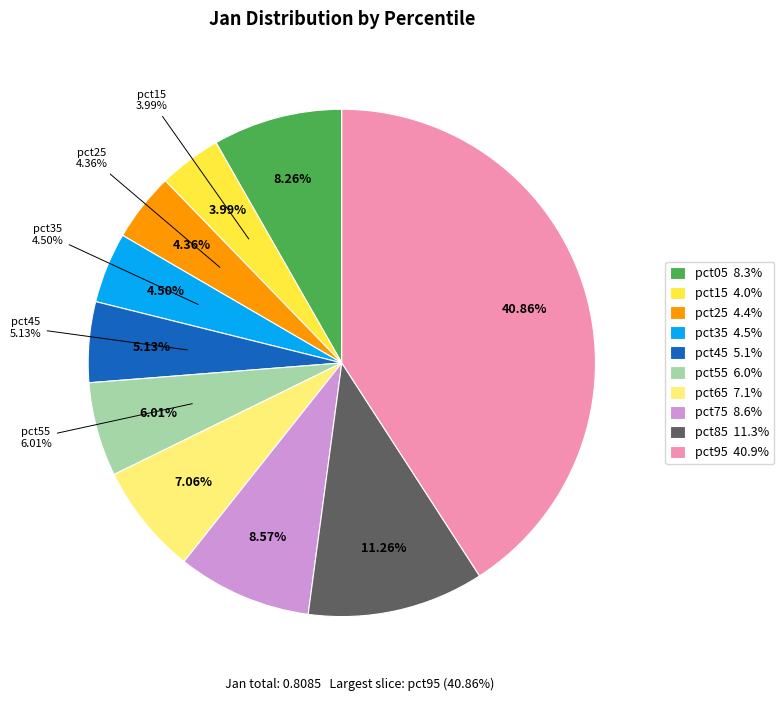

Which has a higher value, pct45 or pct25?

pct45